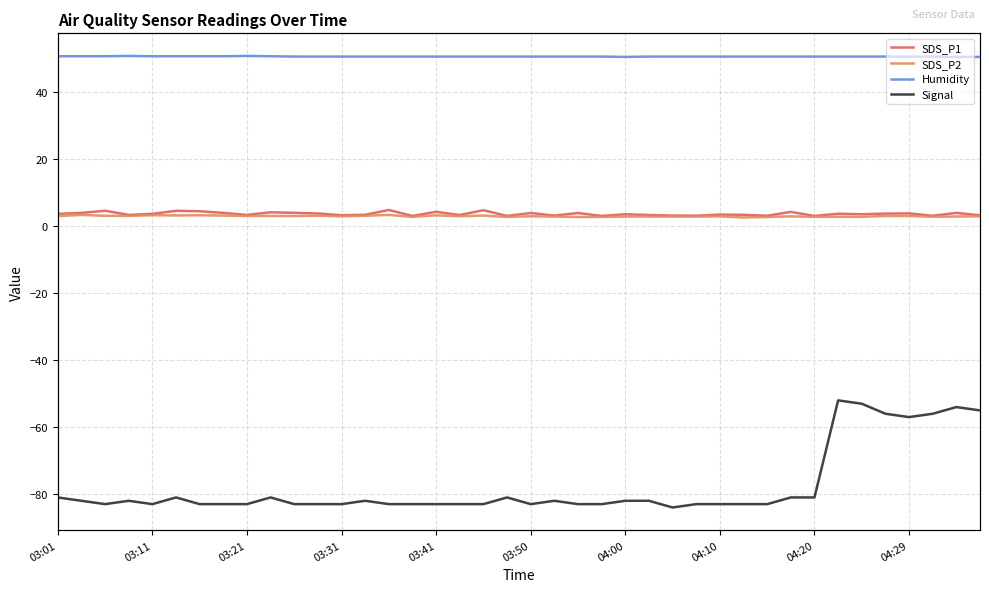

True or false: Signal has a value of -119.5 at 03:21.

False